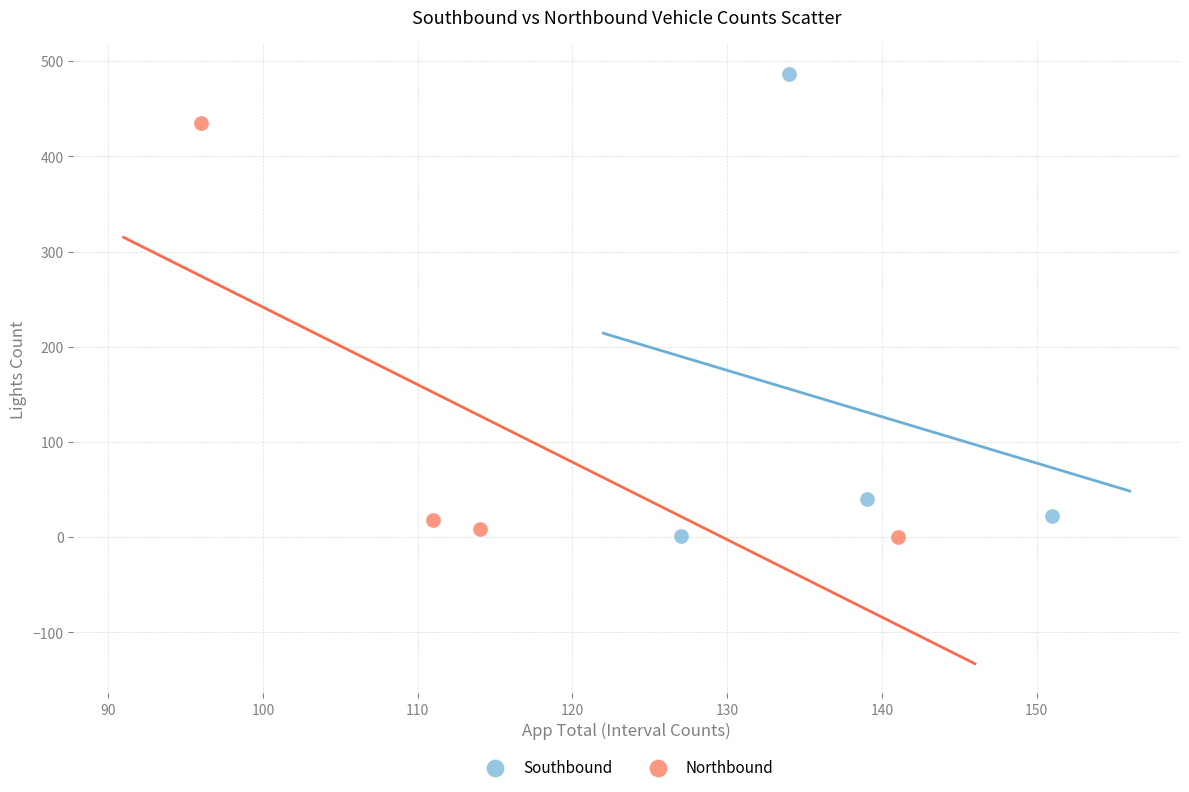

Which series has the widest spread of Y values?

Southbound